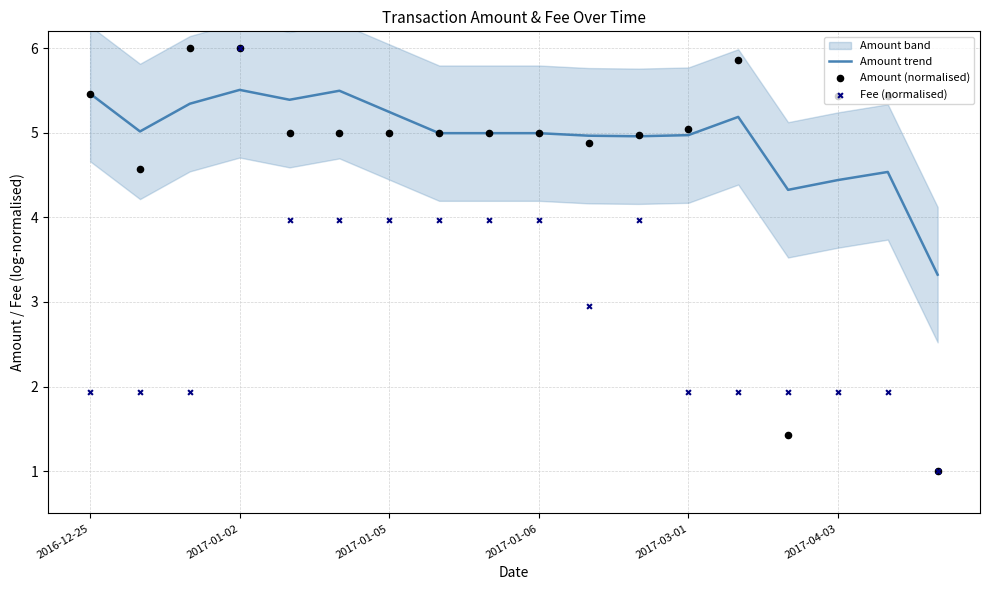

What are all the series names shown in the legend?

Amount trend, Amount (normalised), Fee (normalised)